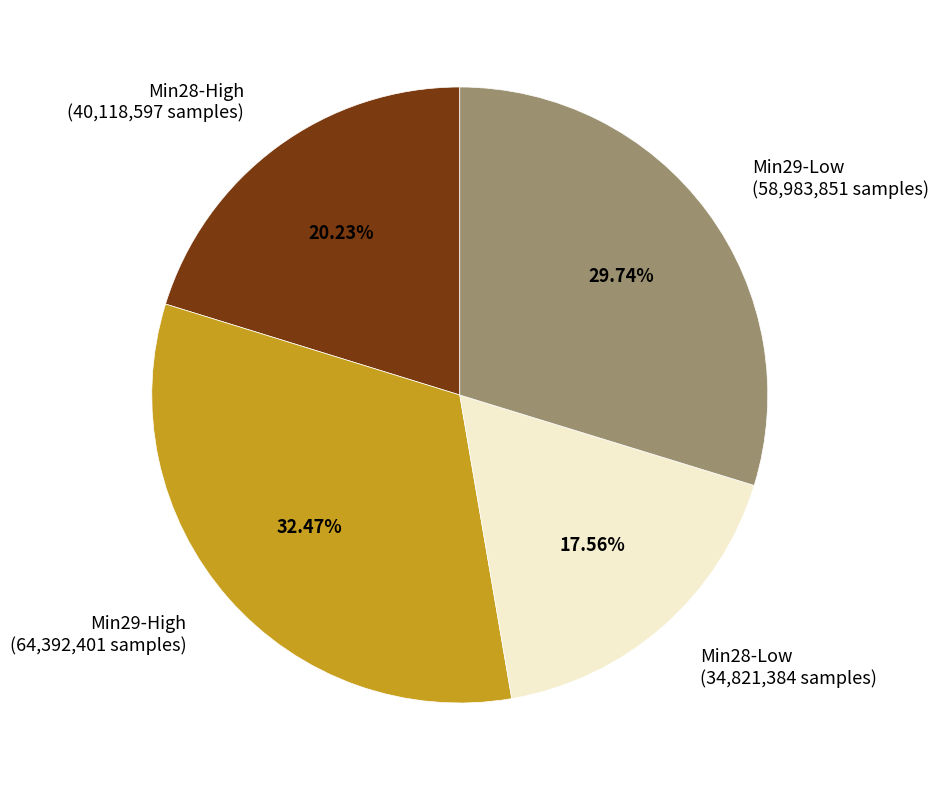

Is there any slice that represents more than half of the pie?

No